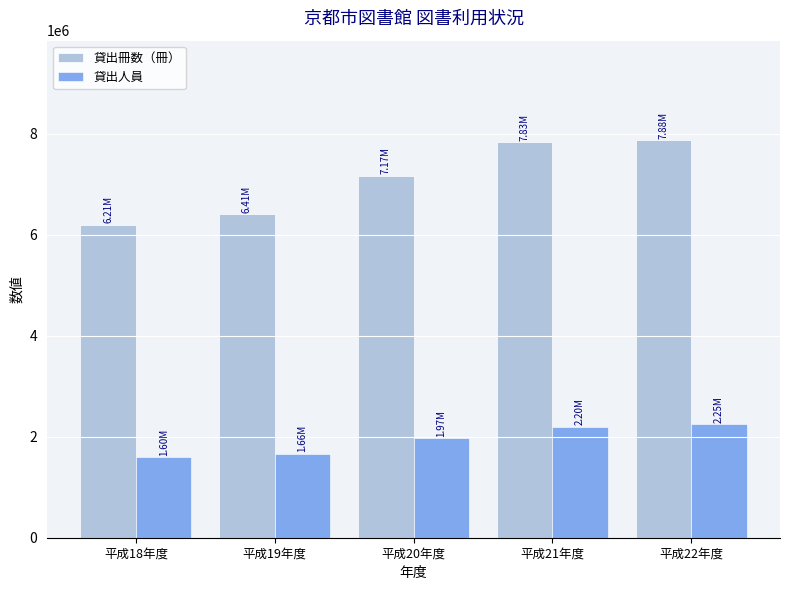

Rank the series by their average value, from highest to lowest.

貸出冊数（冊）, 貸出人員